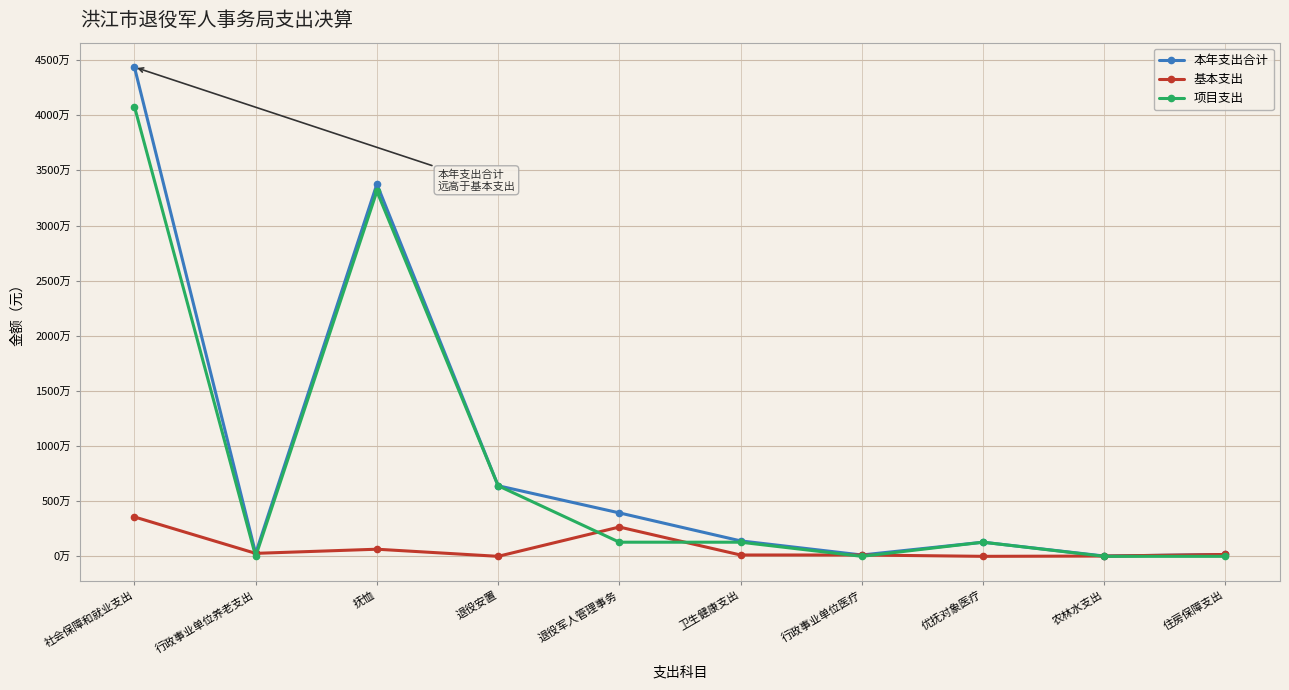

Between 退役军人管理事务 and 优抚对象医疗, which series saw the biggest shift?

本年支出合计